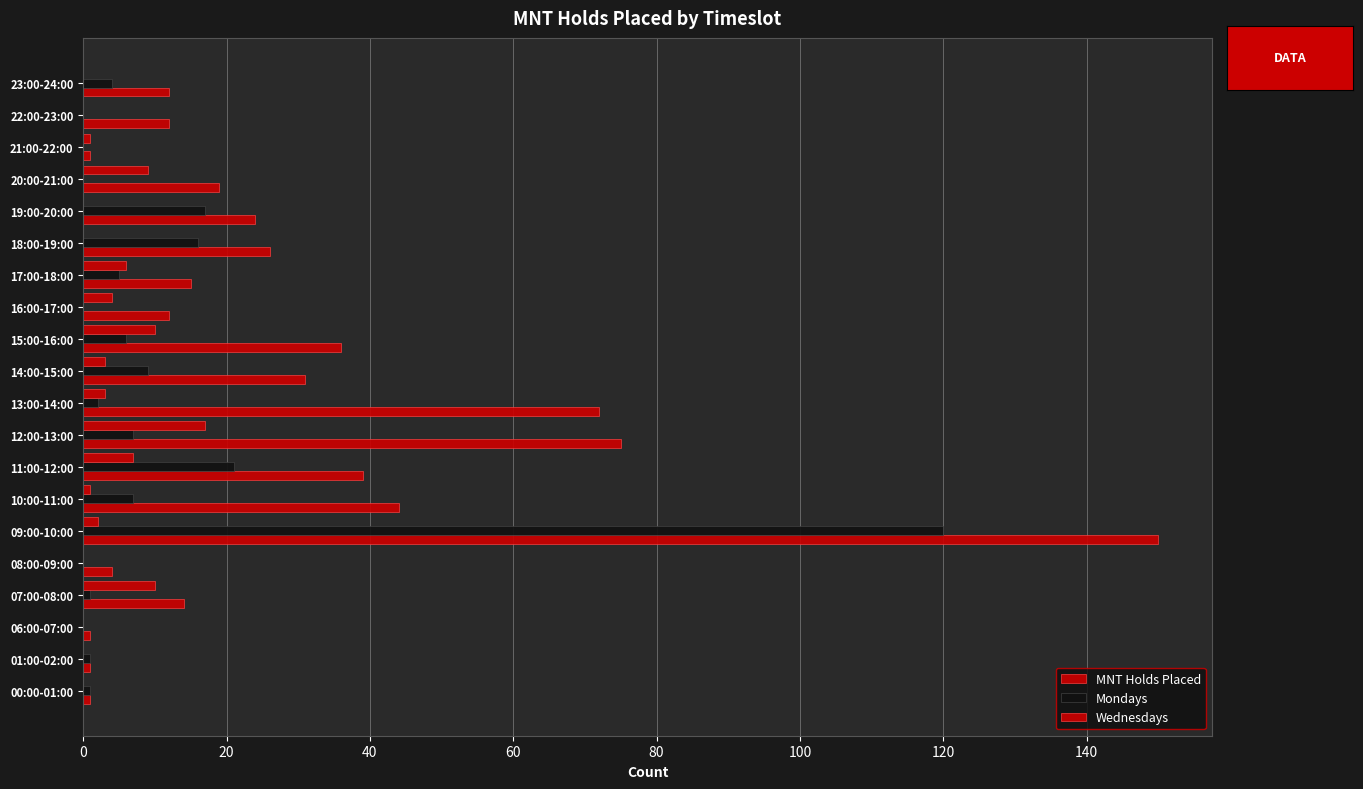

Rank the series by their average value, from lowest to highest.

Wednesdays, Mondays, MNT Holds Placed